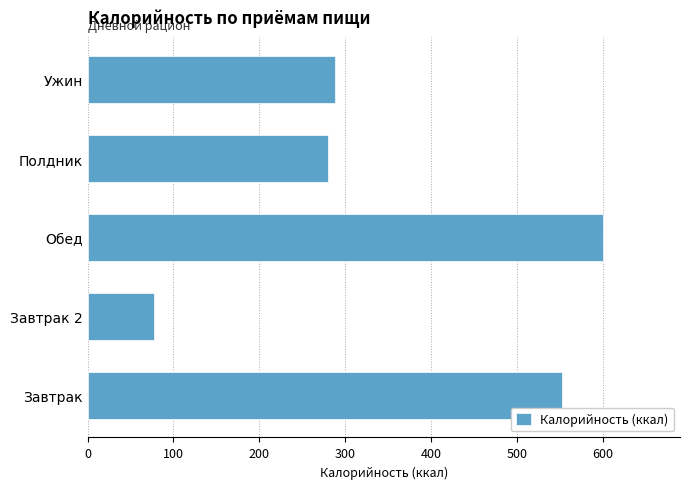

What is the sum of all values?

1798.5